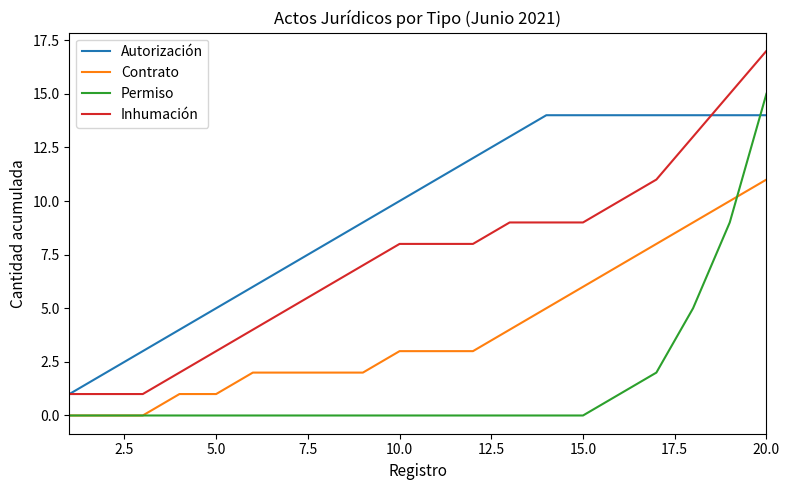

Which series has the largest total across all categories?

Autorización